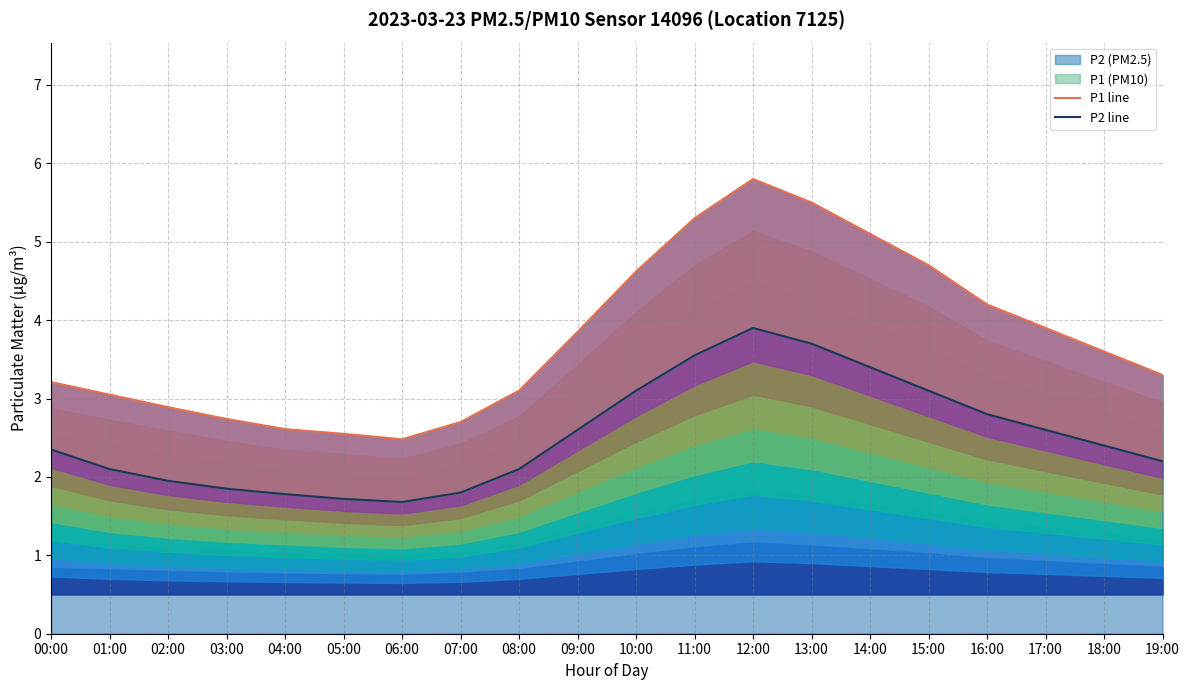

Where does the P2 line series first go above 2?

00:00